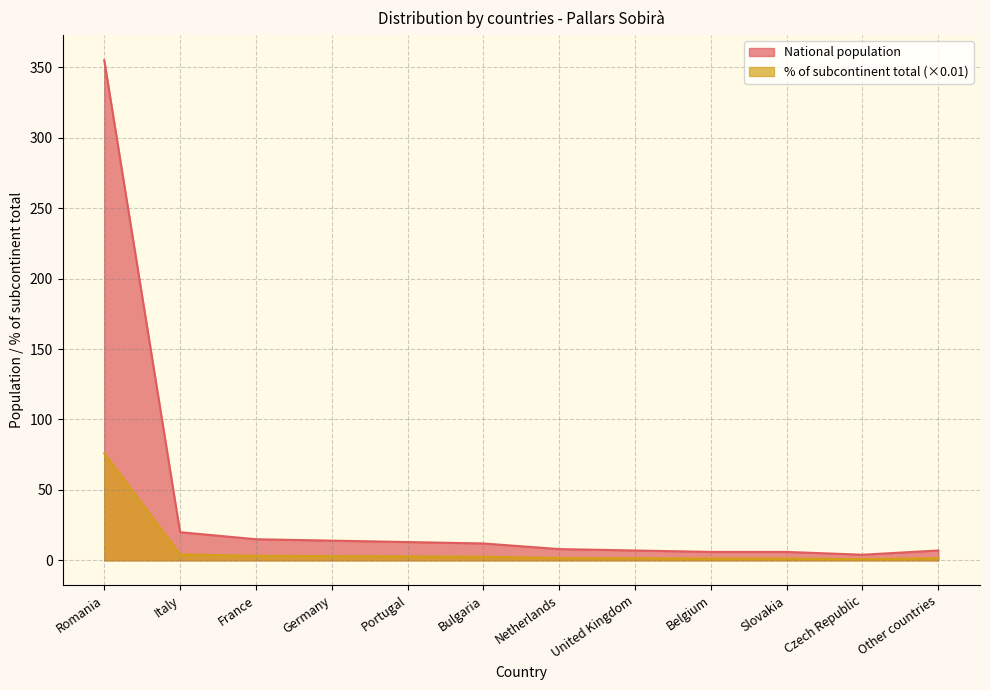

What is the sum of all National population values?

467.0